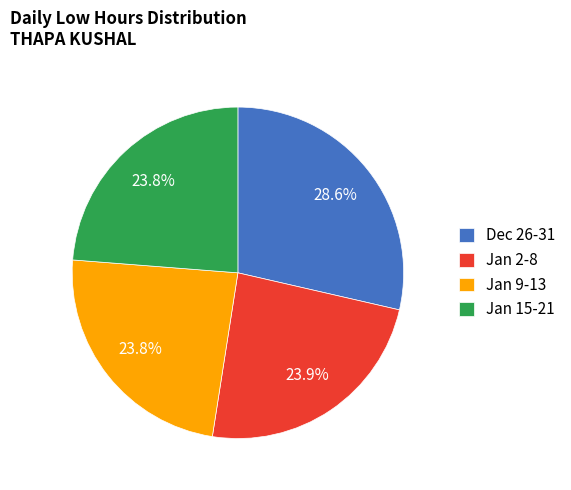

Count the number of slices in the pie.

4